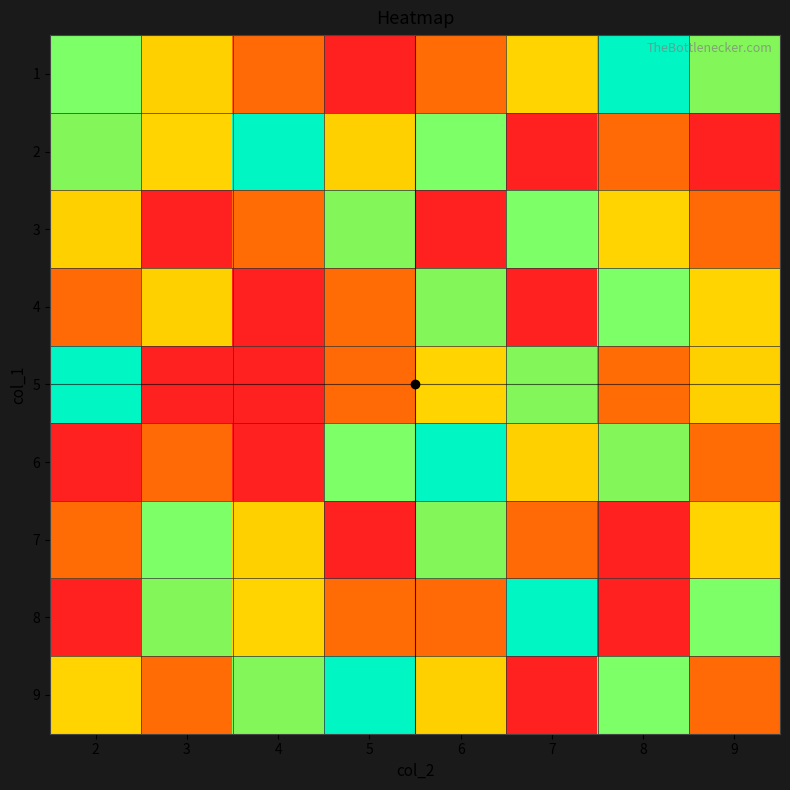

Which has a higher value, 2 or 9?

9